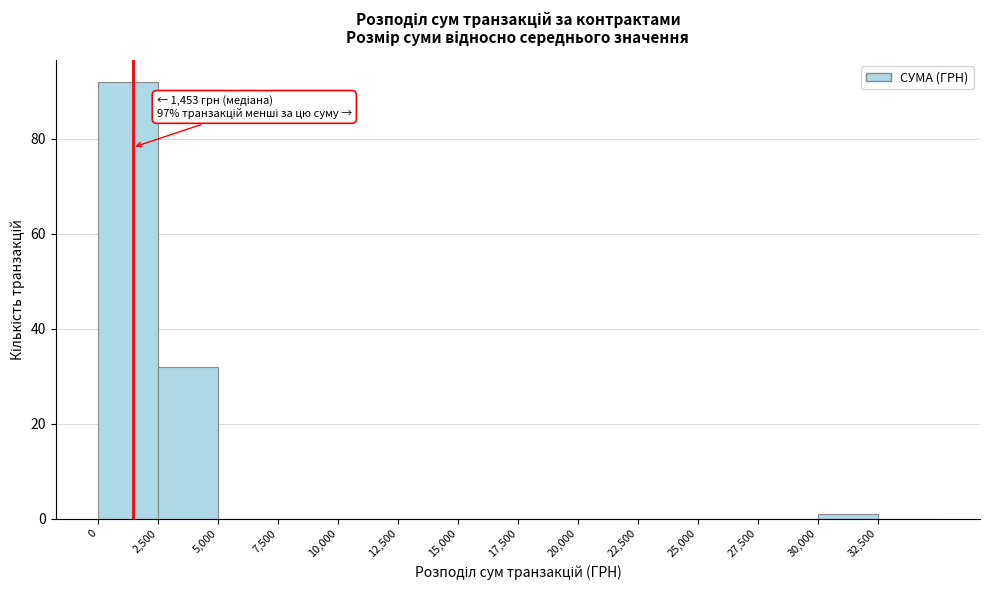

Over which range of the x-axis is the bar tallest?

0 to 2500